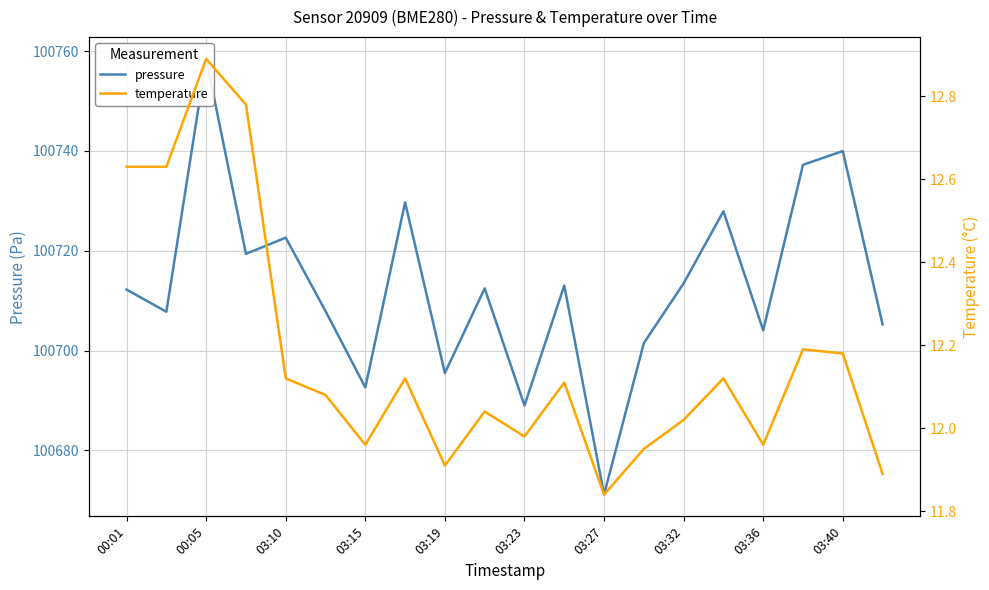

List the series in order of their peak value, lowest first.

temperature, pressure